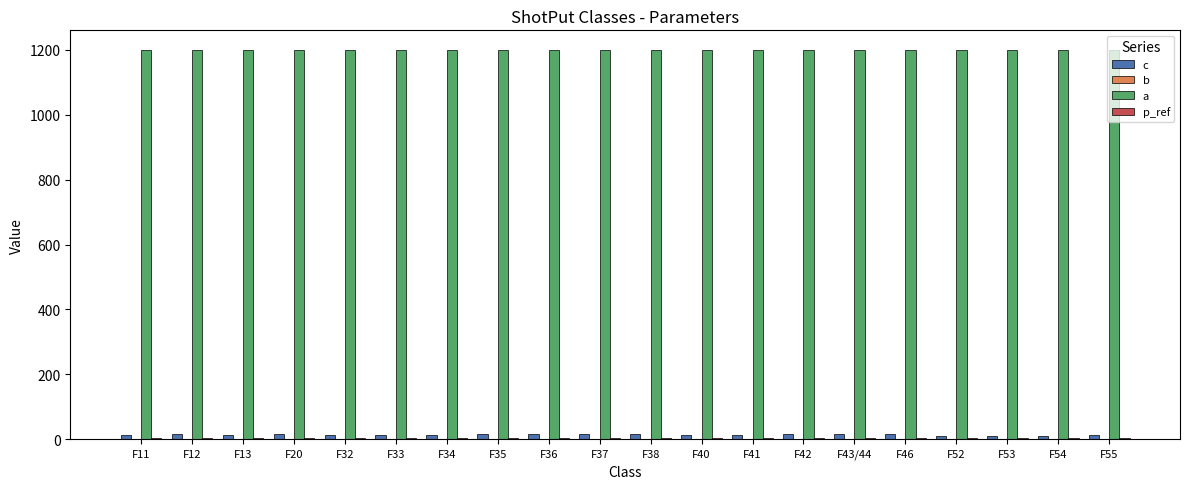

What is the maximum value shown in the chart?

1200.0